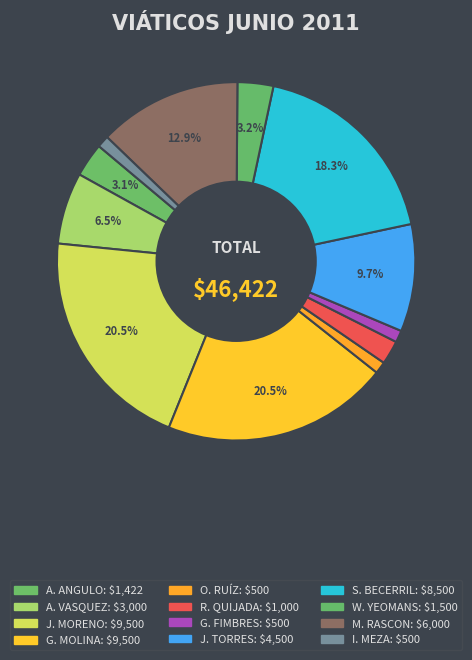

Count the number of slices in the pie.

12